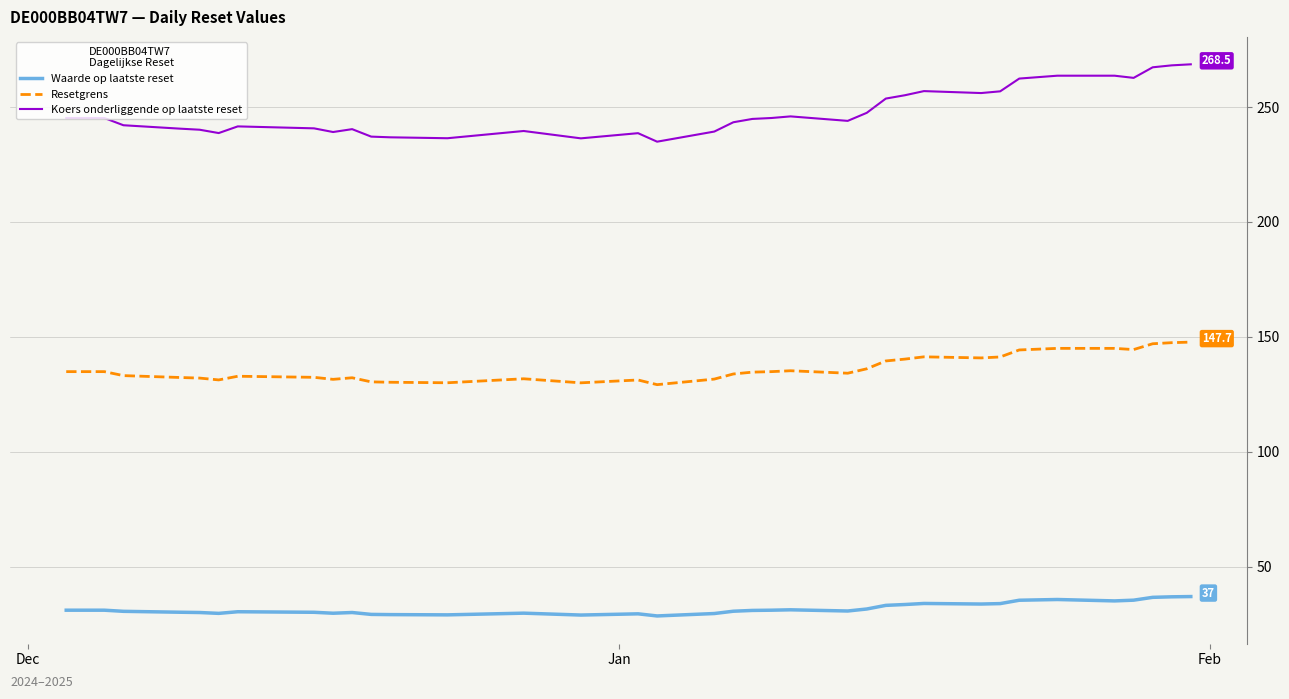

What is the sum of all Resetgrens values?

5038.6